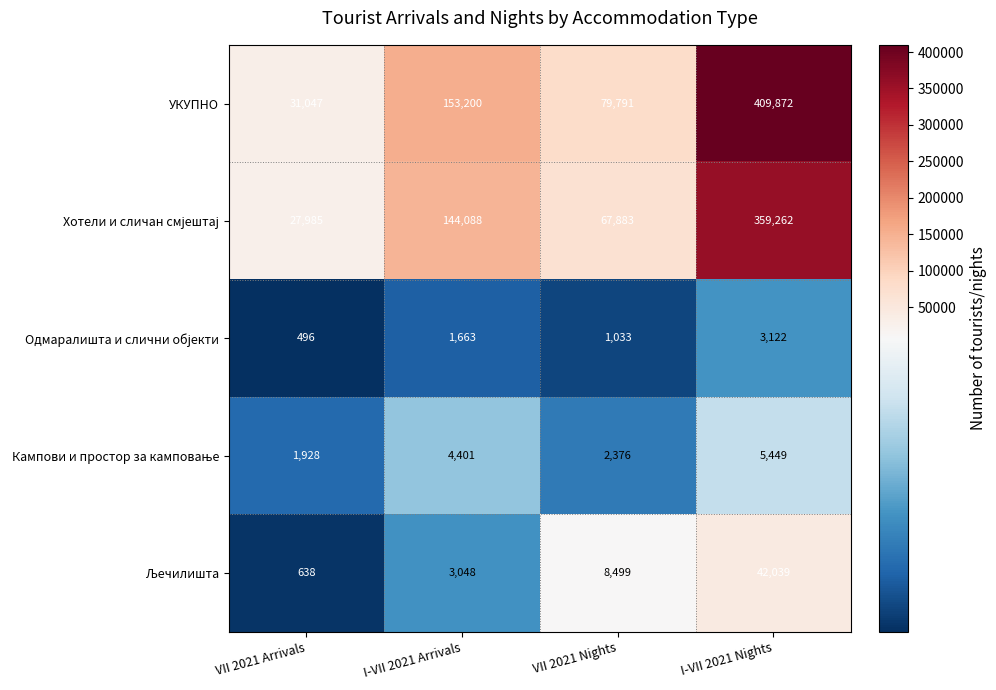

What is the sum of all УКУПНО values?

673910